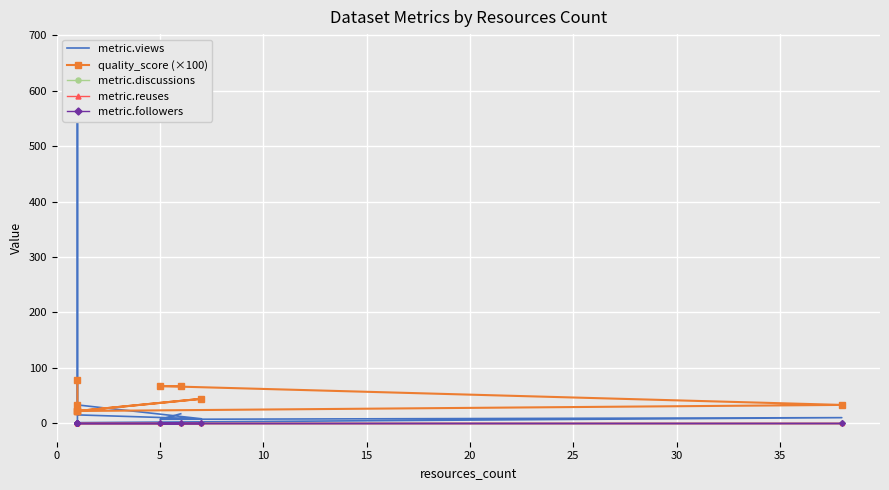

True or false: metric.reuses and metric.discussions intersect in this chart.

False